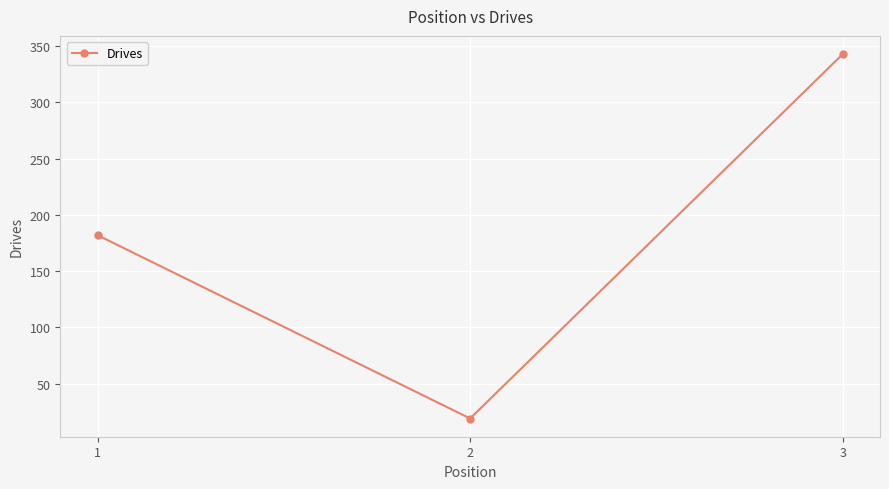

Approximately how many times larger is the value at 1 compared to 3?

0.5